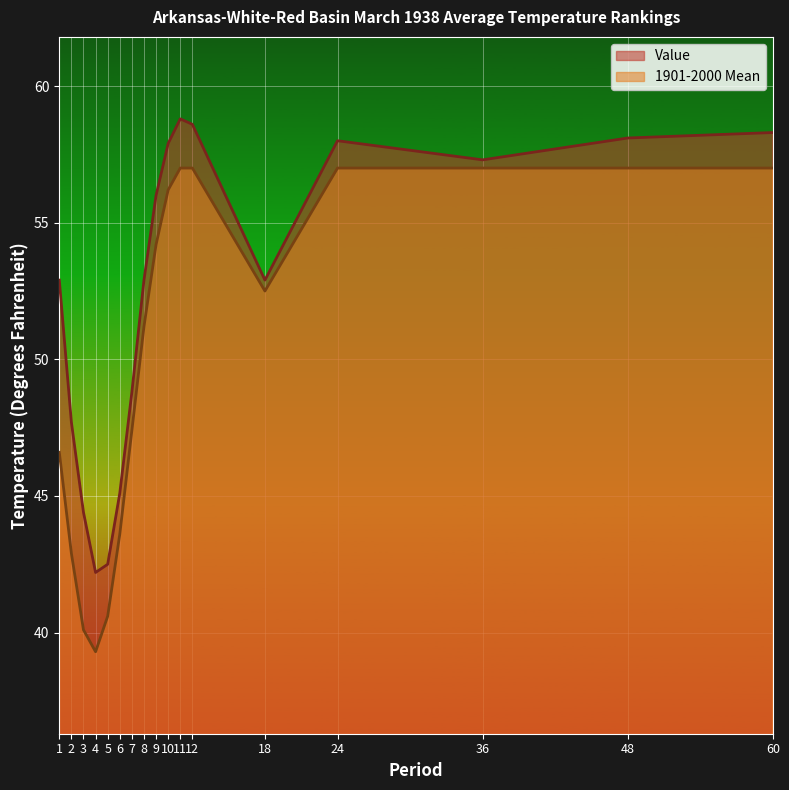

Is the value of 1901-2000 Mean at 9 greater than the value of Value at 11?

No